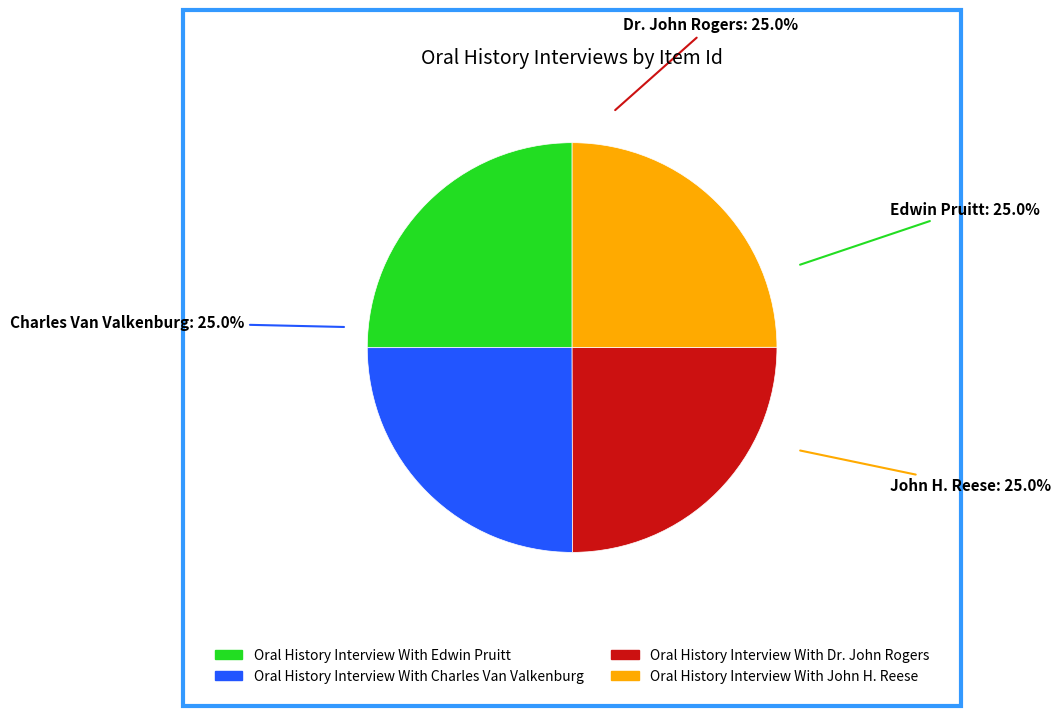

What percentage is the Oral History Interview With Edwin Pruitt slice, to the nearest percent?

25%